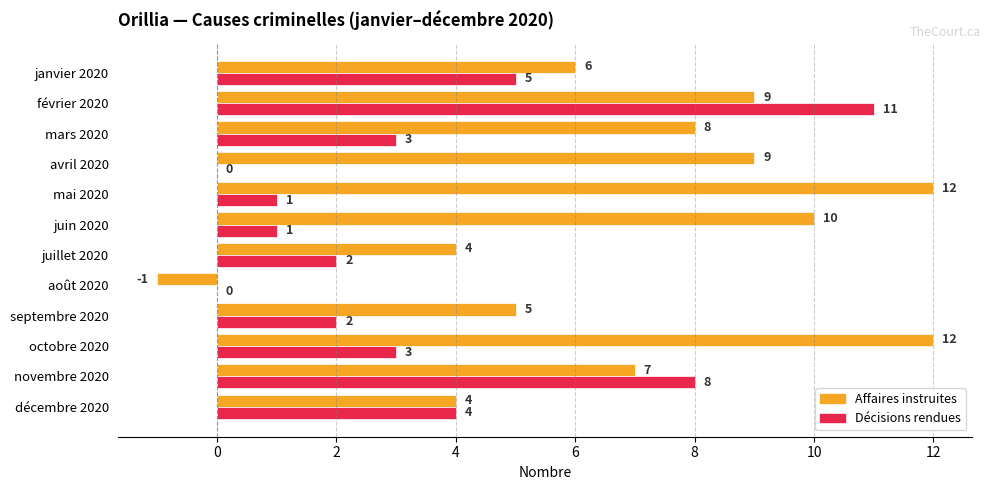

Which series has the largest total across all categories?

Affaires instruites